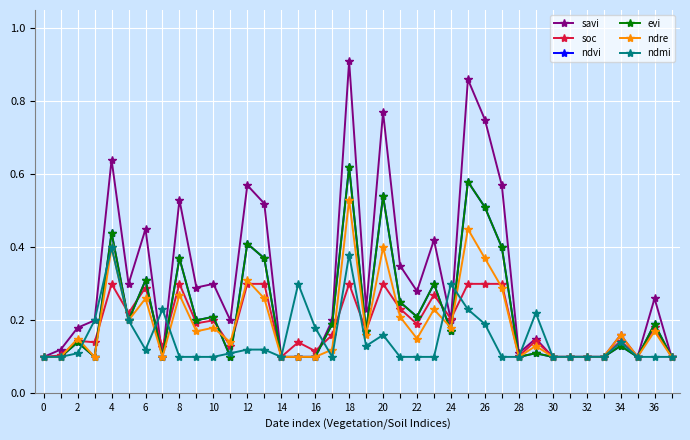

Does the chart have visible grid lines?

Yes